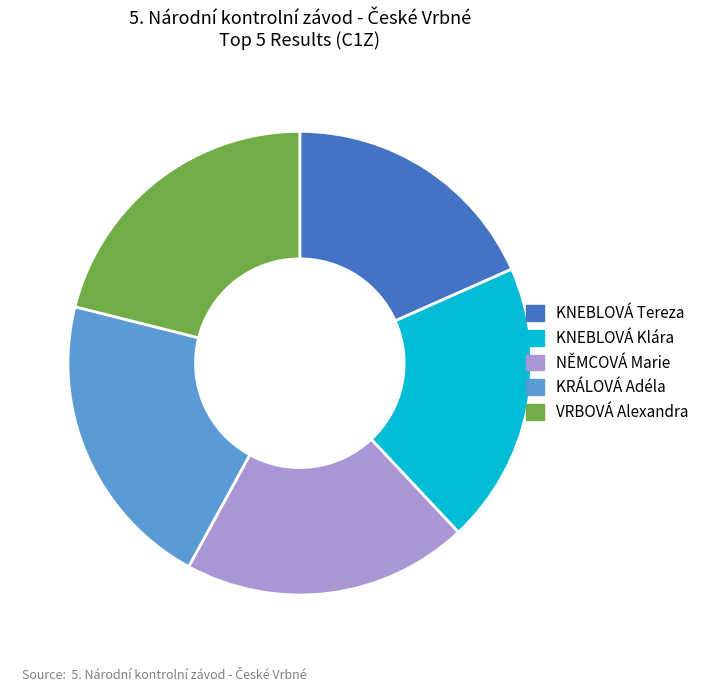

True or false: KRÁLOVÁ Adéla accounts for 34% of the total.

False